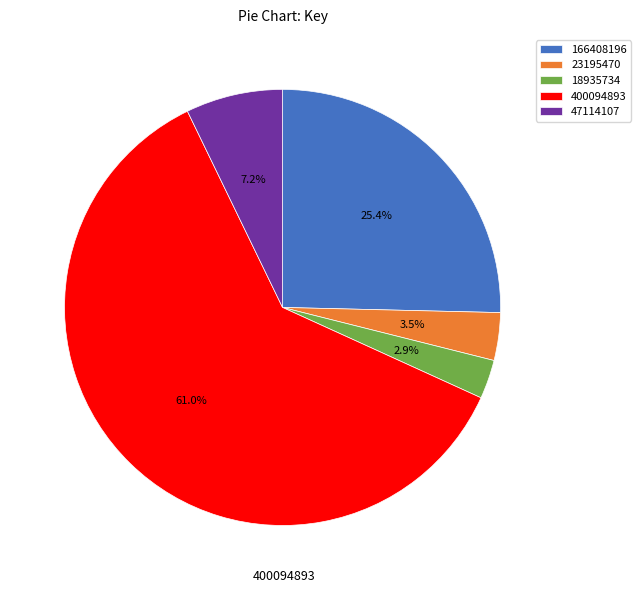

To the nearest percent, what is the difference between the largest and smallest slice percentages?

58%